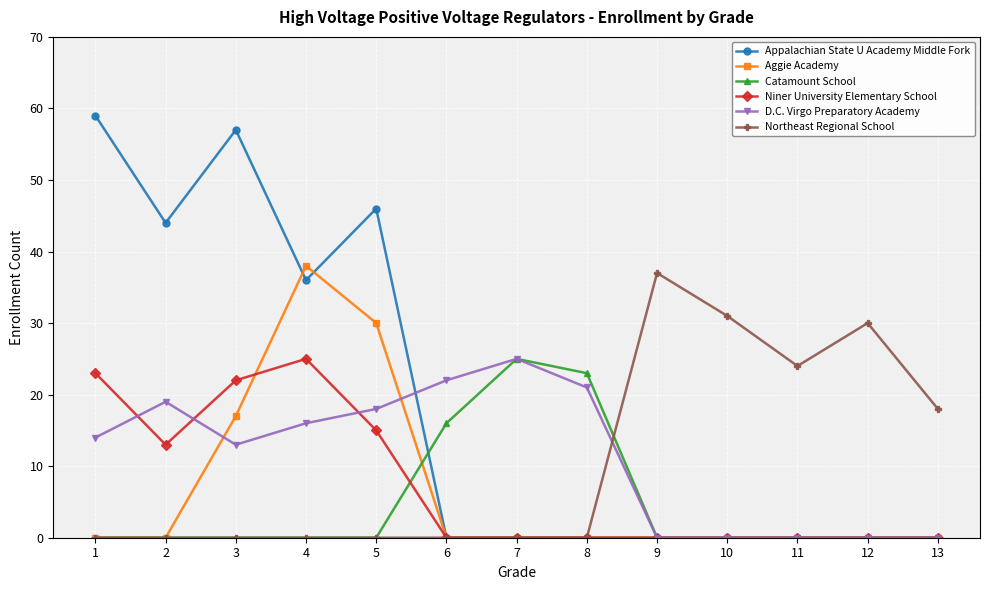

Between which two adjacent categories do Northeast Regional School and D.C. Virgo Preparatory Academy first intersect?

8 and 9